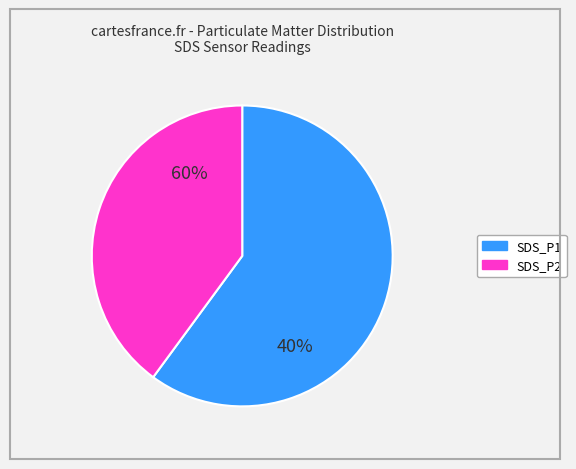

Which category has the smallest portion of the pie?

SDS_P2